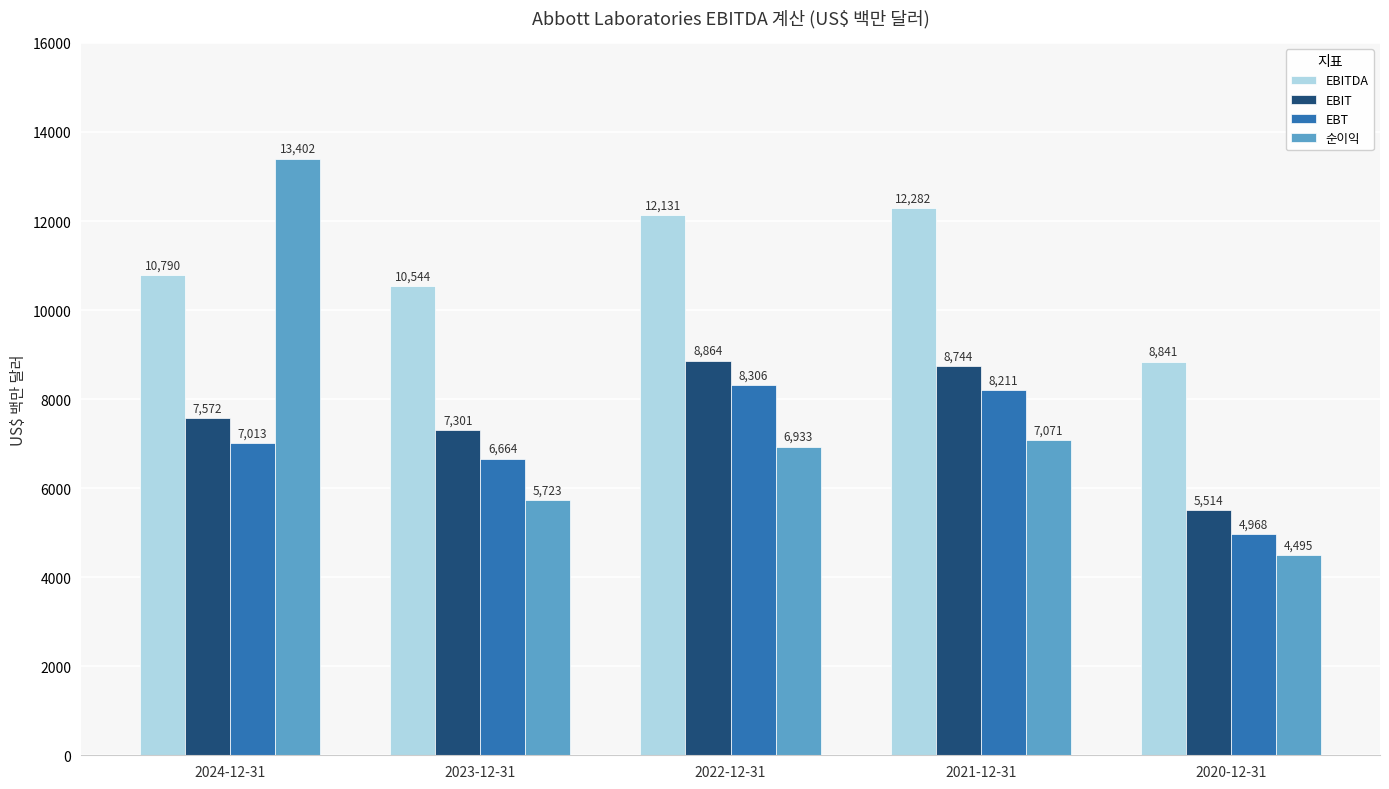

What is the difference between the EBITDA values at 2021-12-31 and 2024-12-31?

1492